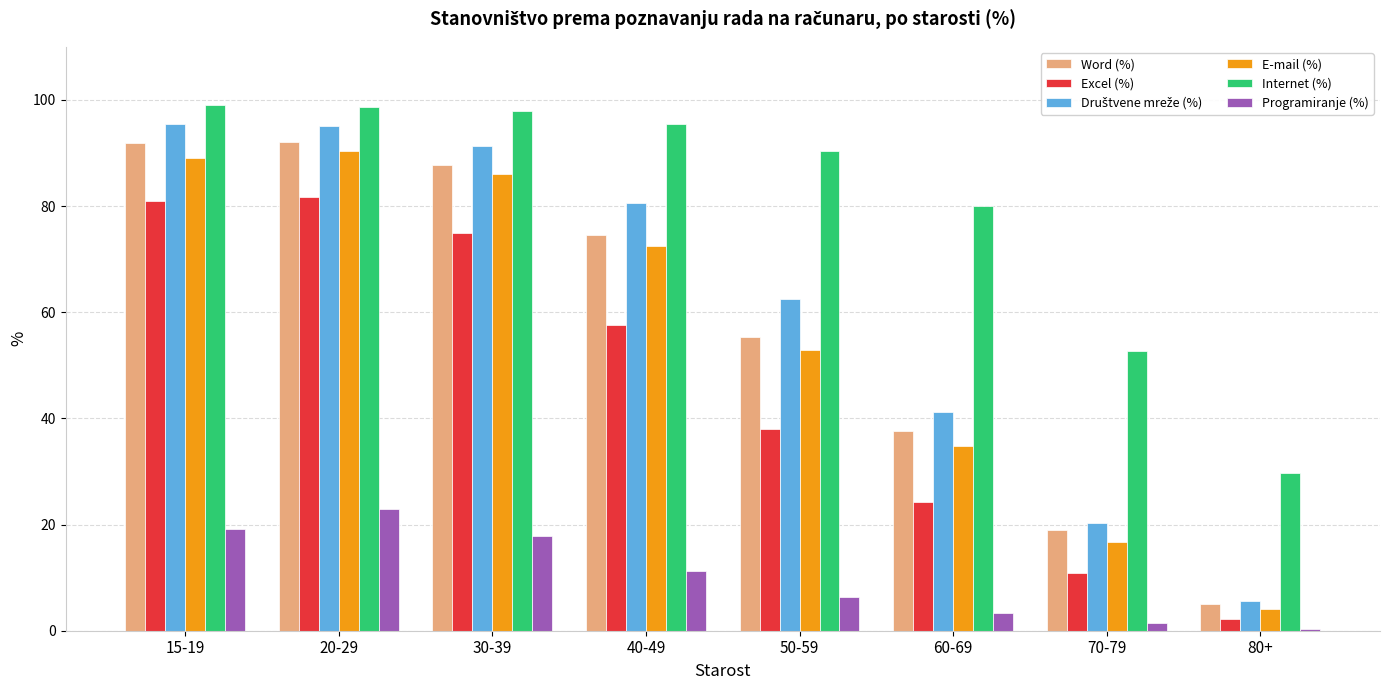

At how many categories does at least one series exceed 65?

6